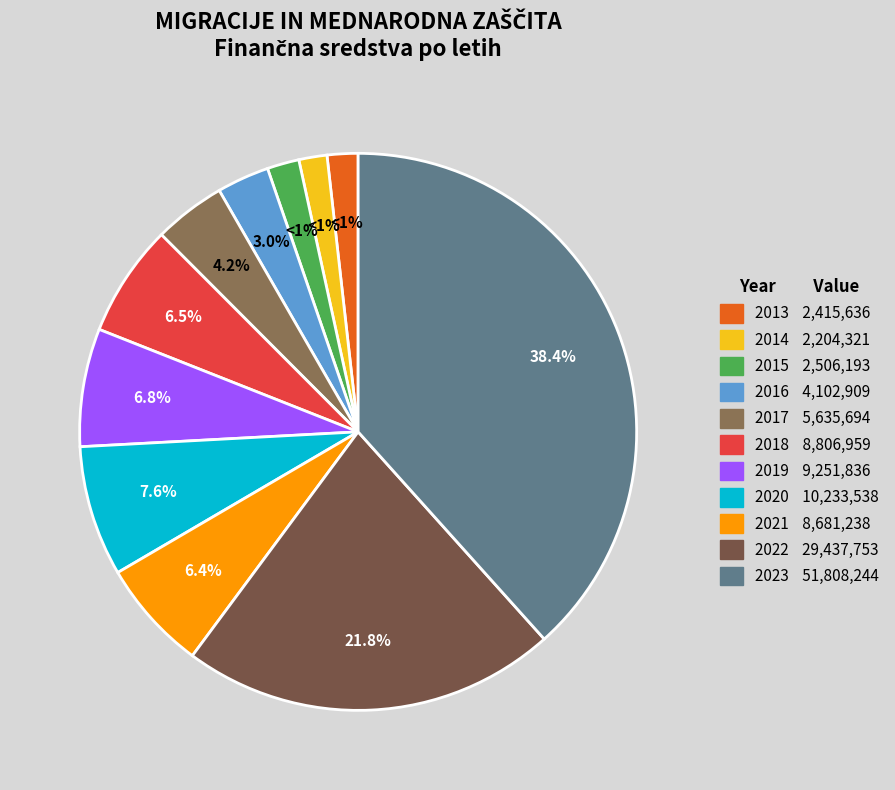

True or false: 2020 accounts for 8% of the total.

True